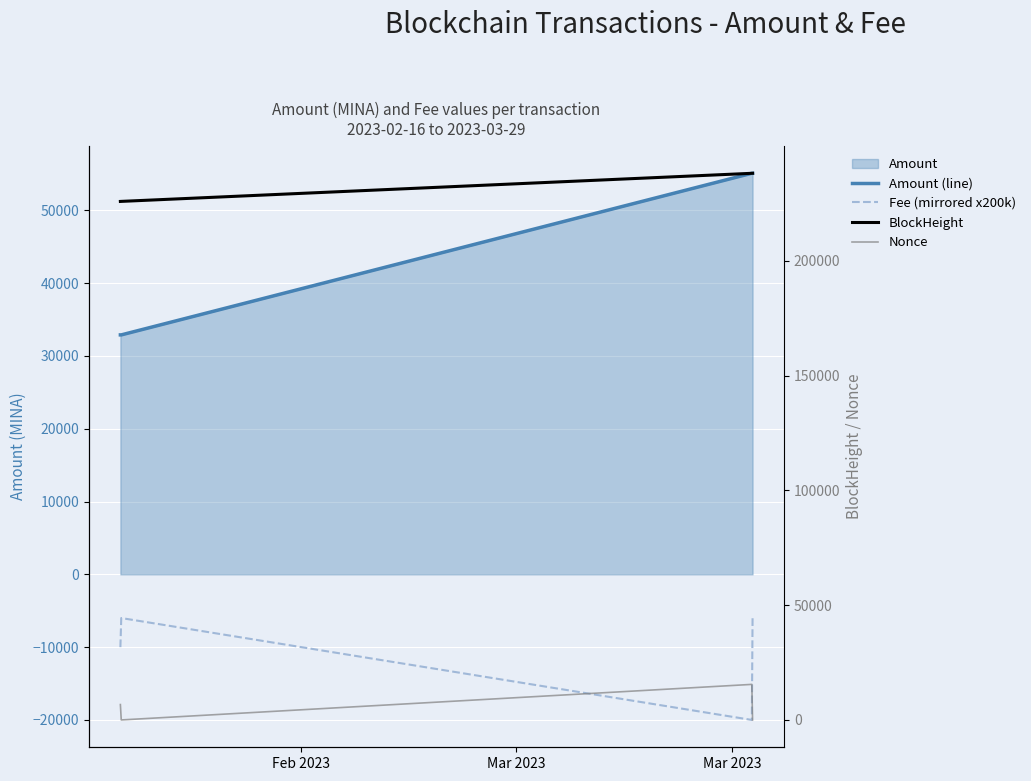

What is the sum of all Amount (line) values?

176008.1